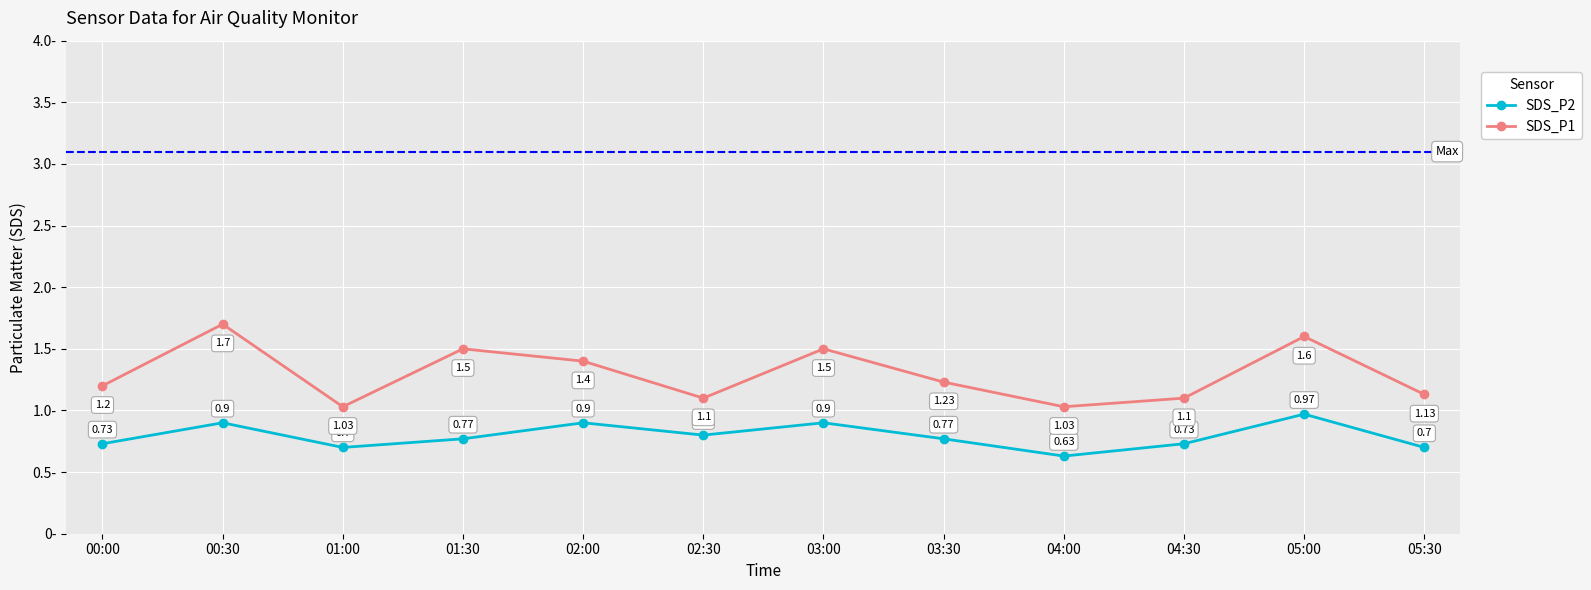

At which category does SDS_P2 reach its first local valley?

01:00